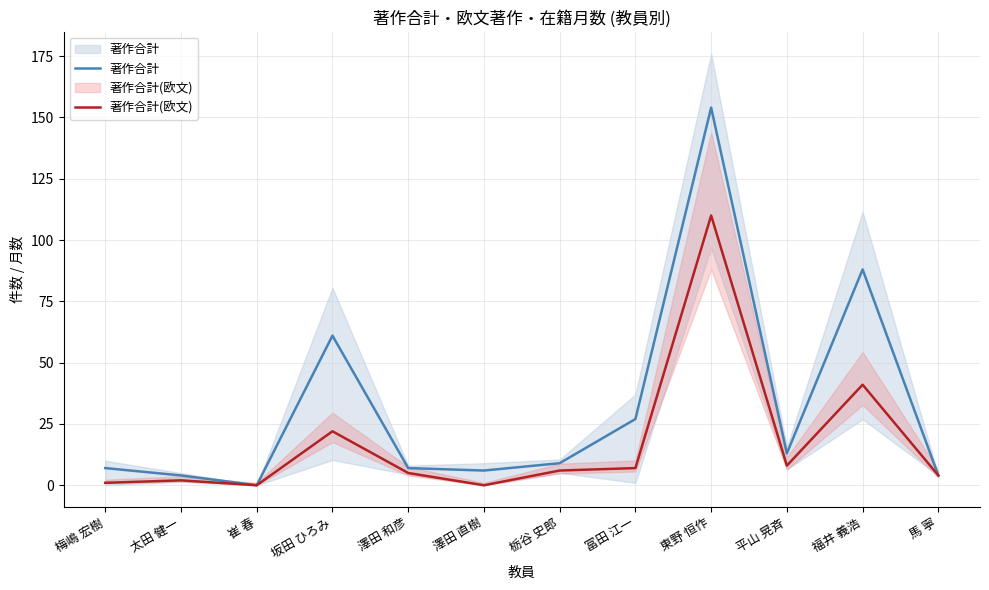

Which category has the highest value in the 著作合計 series?

東野 恒作